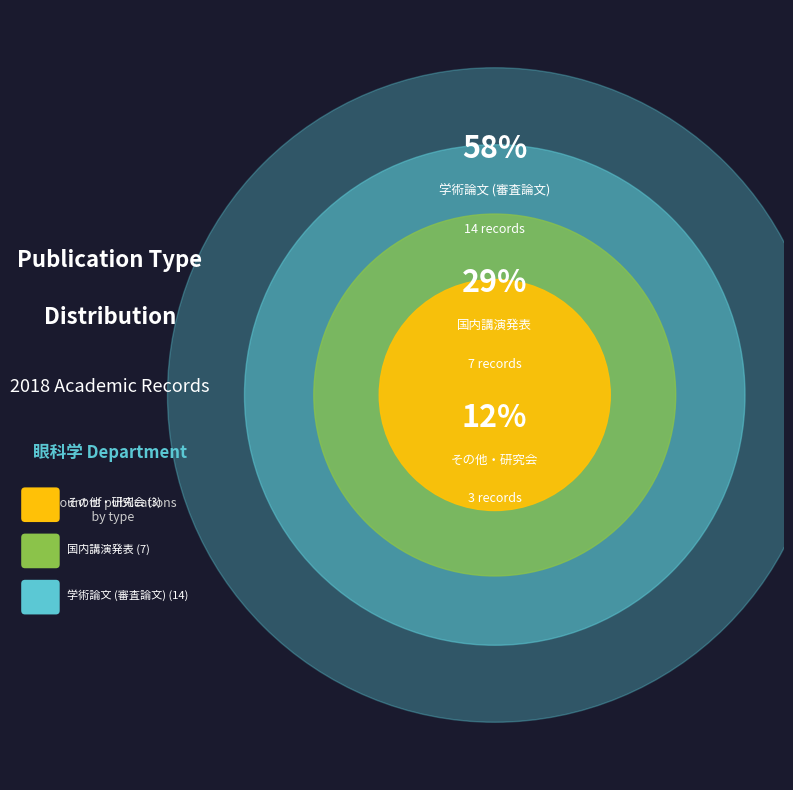

The その他・研究会 slice represents 12% of the pie. True or false?

True